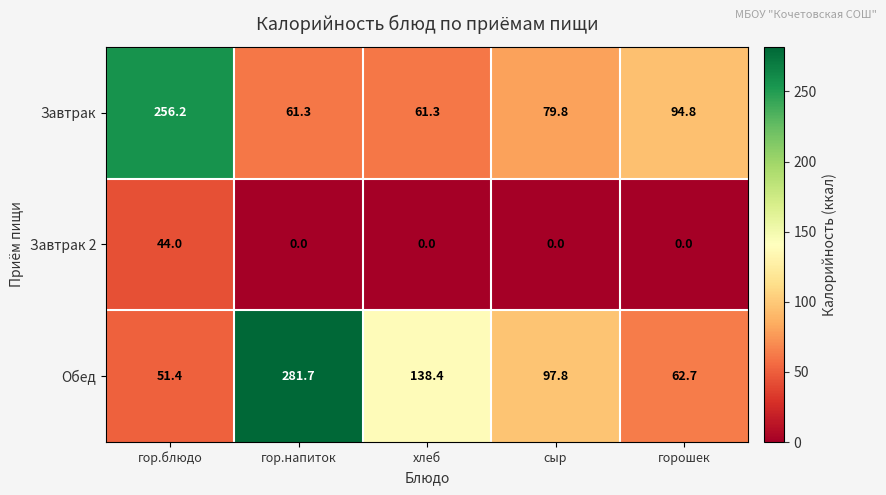

At which category is the sum across all series the highest?

гор.блюдо